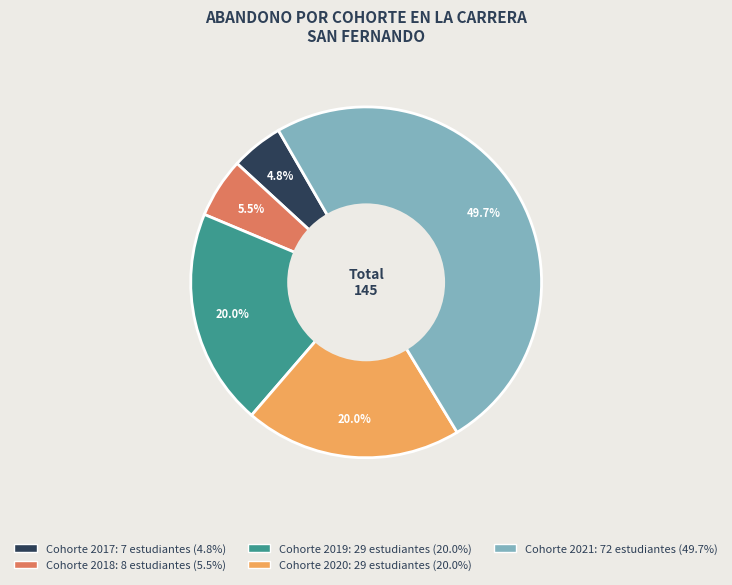

Count the number of slices in the pie.

5